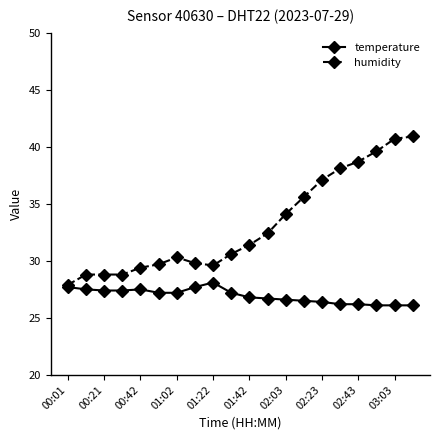

At how many categories does at least one series exceed 30?

12